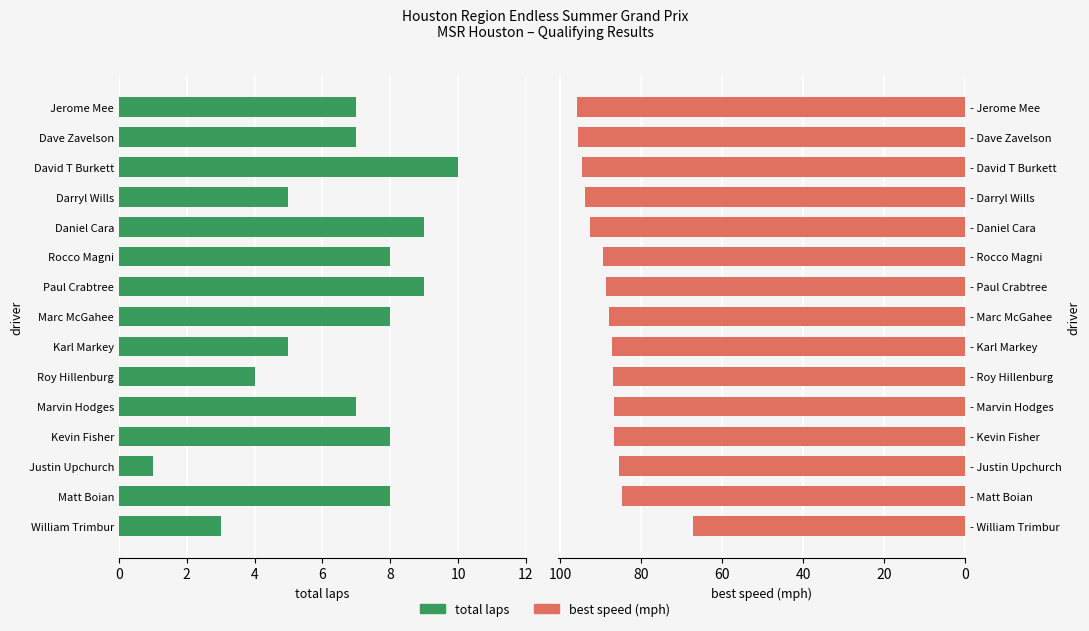

What is the difference between the maximum and minimum values in the best speed series?

28.7